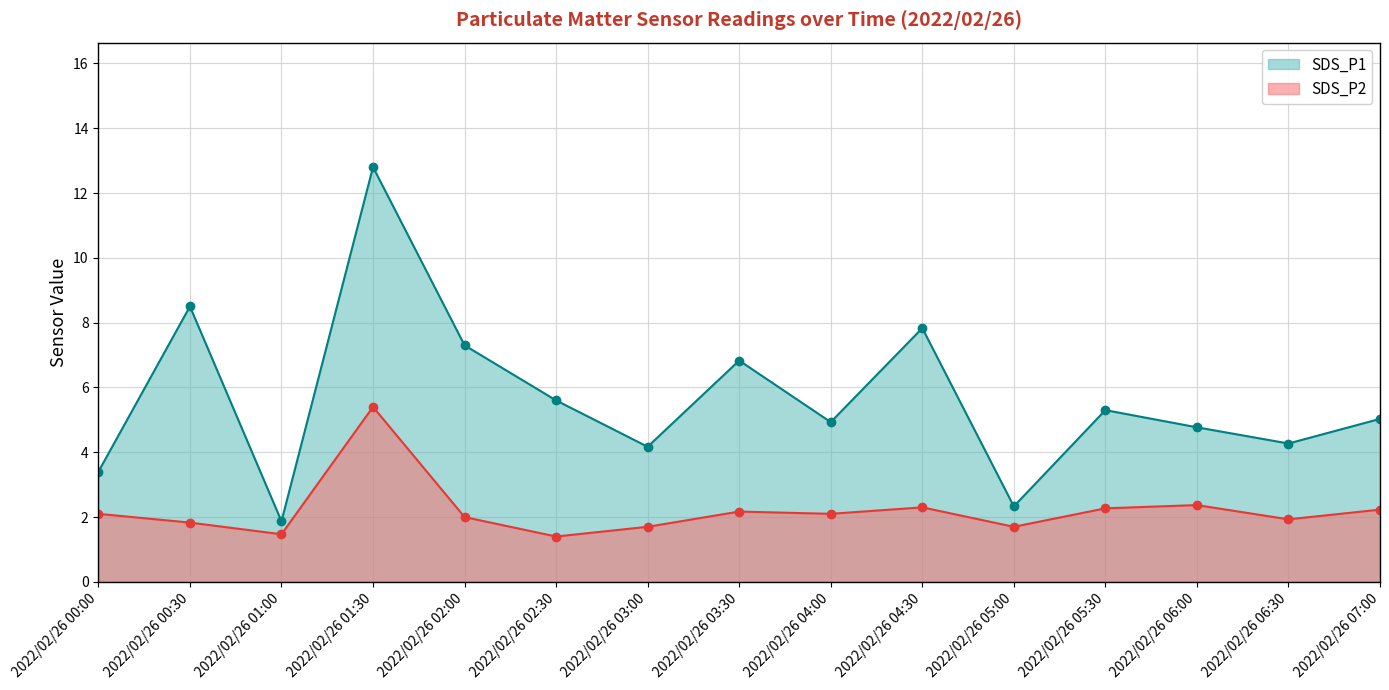

What is the total value across all series at 2022/02/26 04:00?

7.0